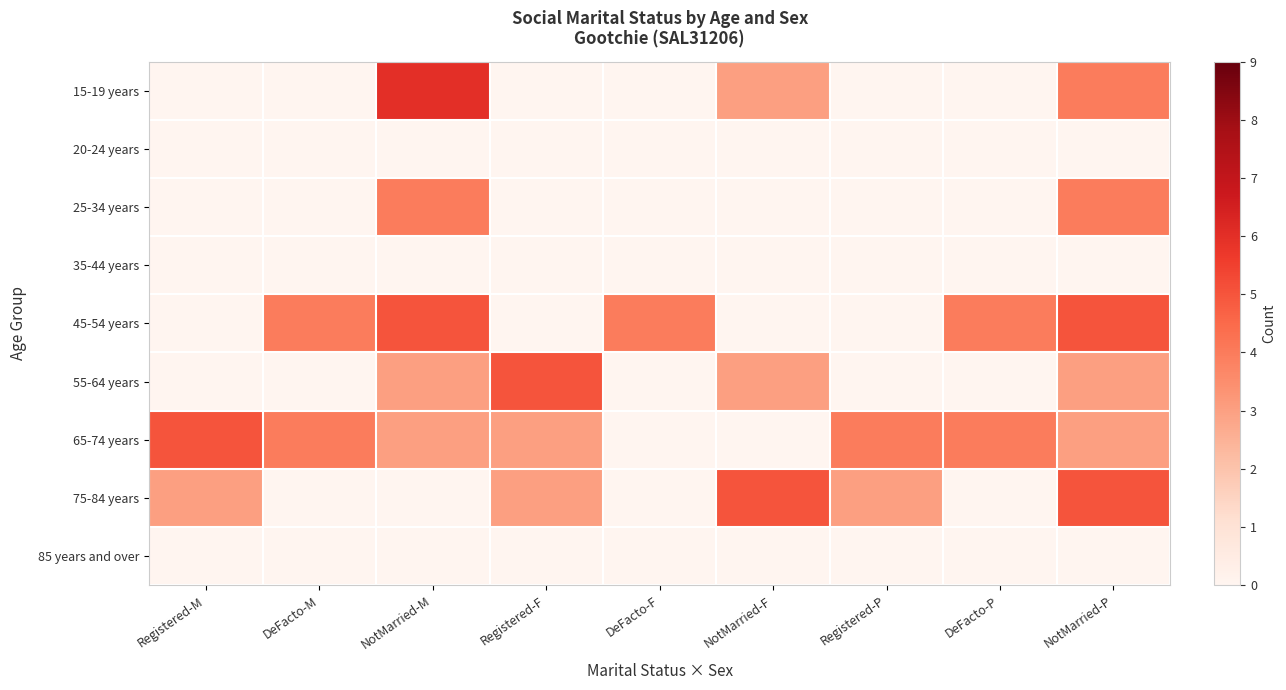

List the series in order of their peak value, lowest first.

20-24 years, 35-44 years, 85 years and over, 25-34 years, 45-54 years, 55-64 years, 65-74 years, 75-84 years, 15-19 years